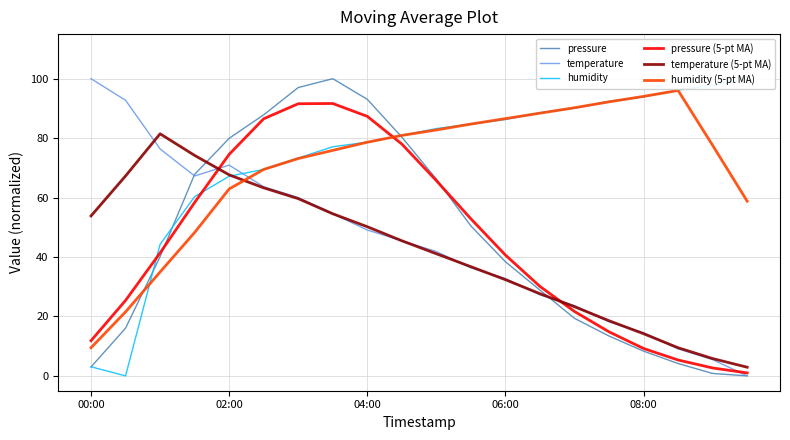

What is the sum of all temperature (5-pt MA) values?

829.5